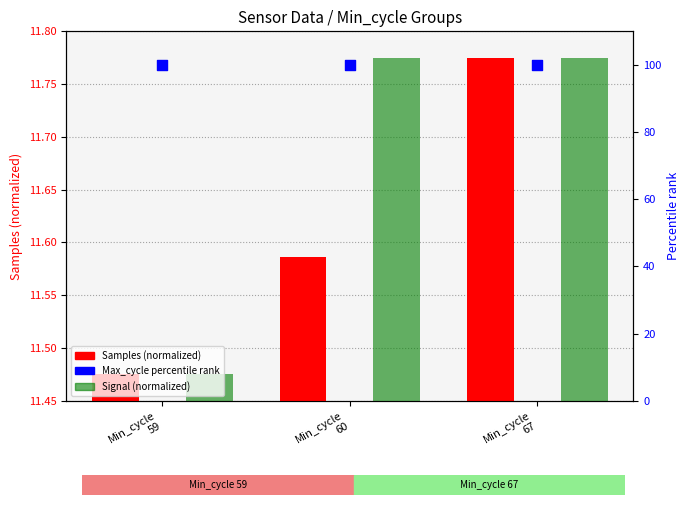

What is the total value across all series at Min_cycle
59?

123.0